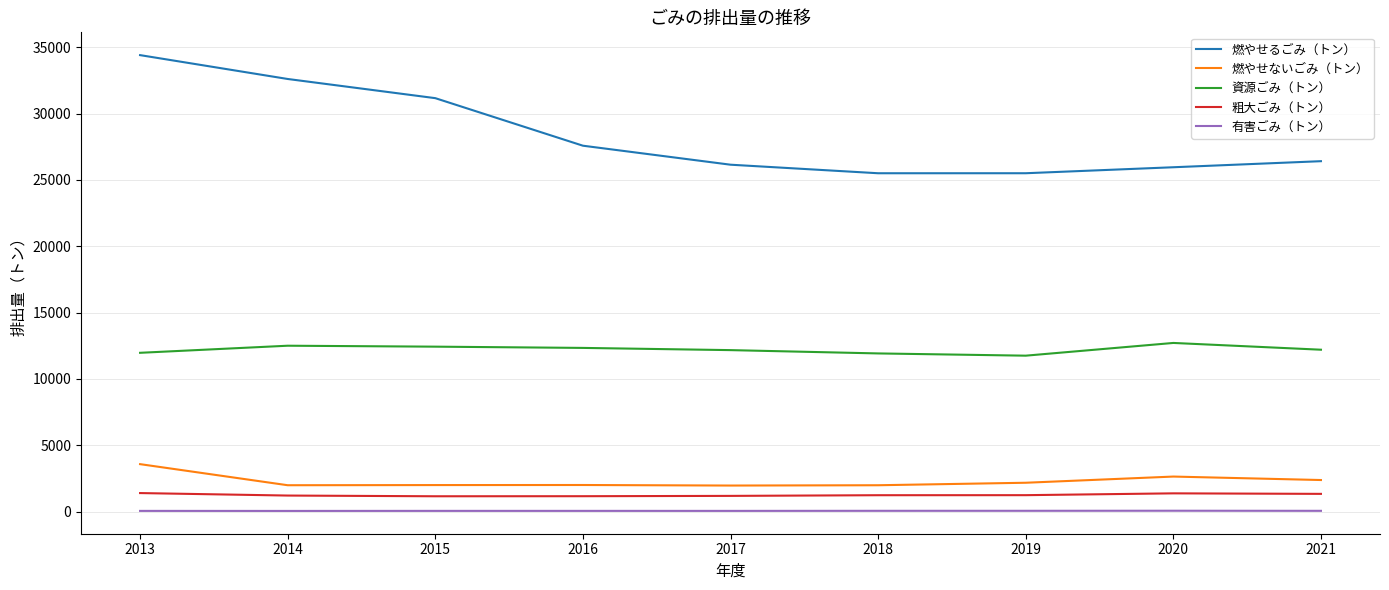

What is the sum of all 資源ごみ（トン） values?

110029